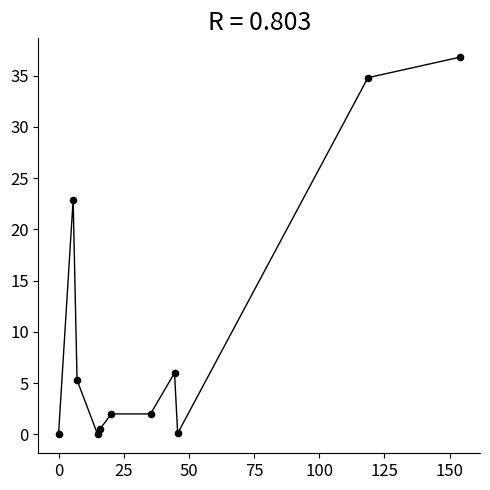

What Y value in the scatter plot is closest to 18?

22.9